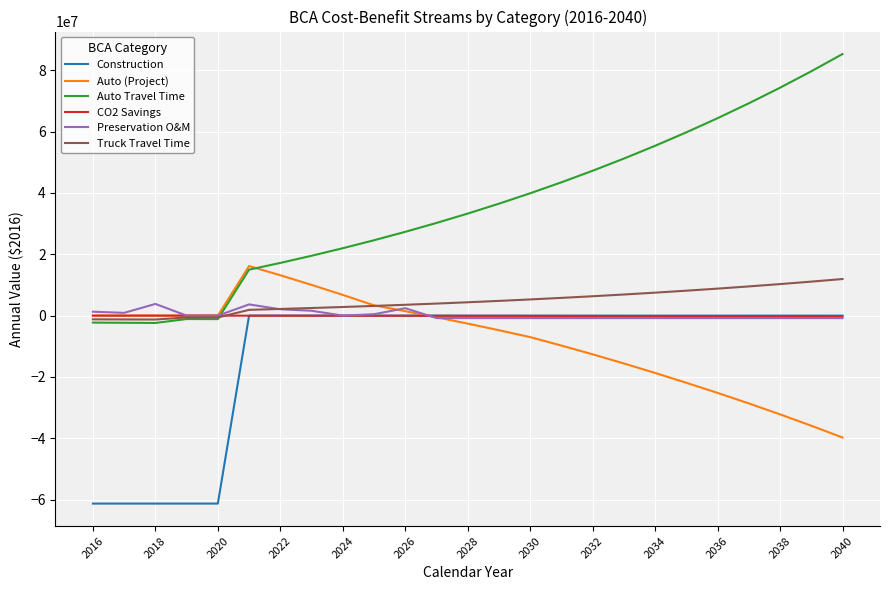

Which series has the largest total across all categories?

Auto Travel Time